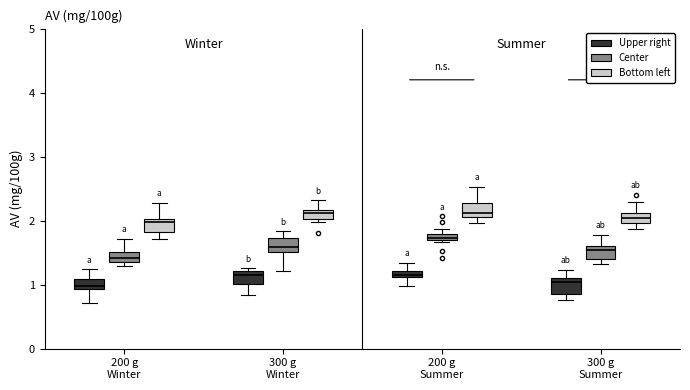

Where is the lower edge of the box for 300 g Winter (Bottom left) on the y-axis? The values are not printed on the chart, so give them approximately, as read against the axis.

2.0